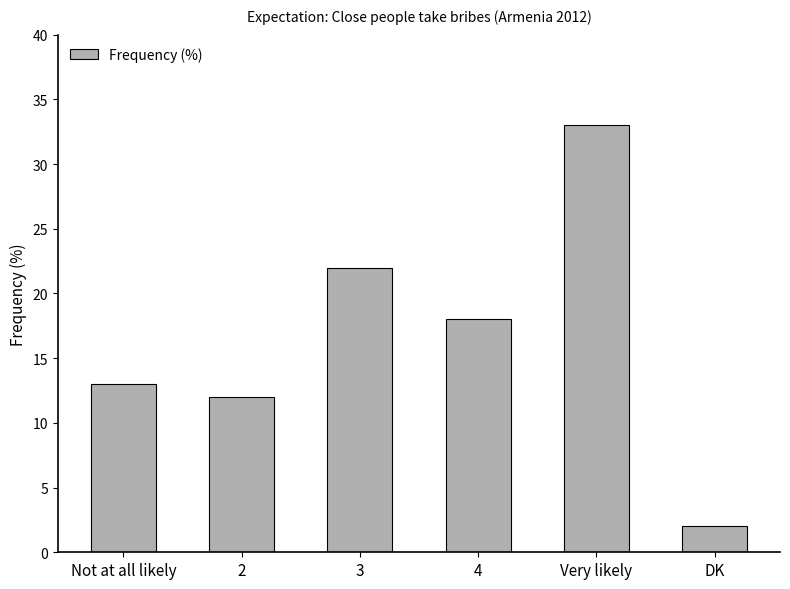

What is the sum of all values?

100